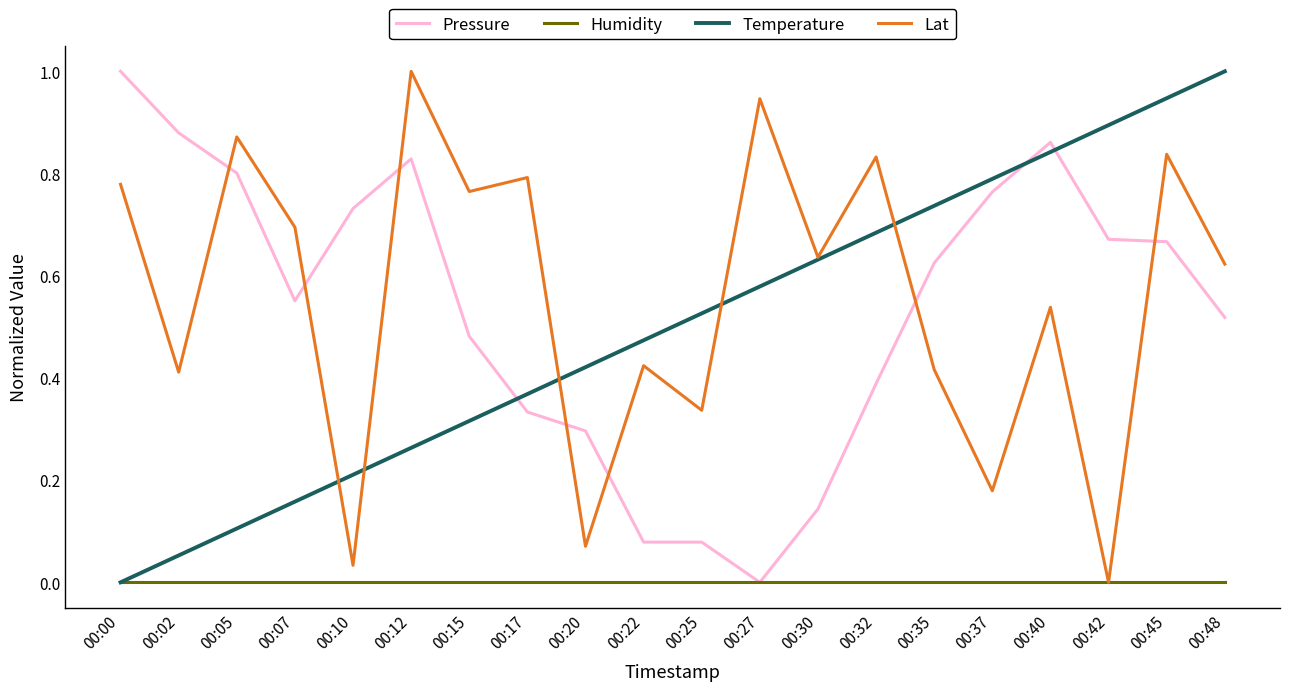

What is the difference between the maximum and minimum values in the Lat series?

1.0